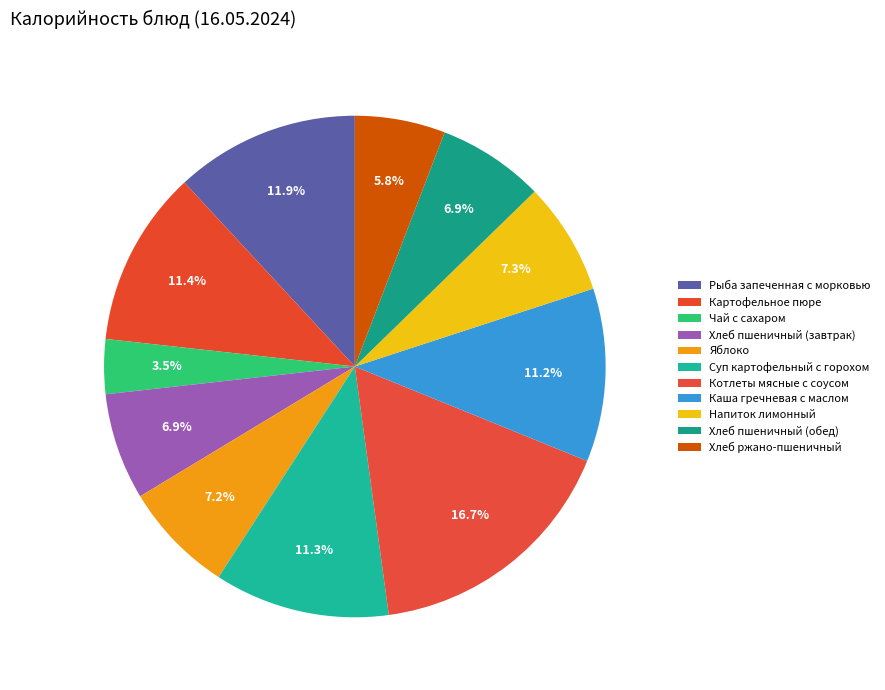

Count the number of slices in the pie.

11